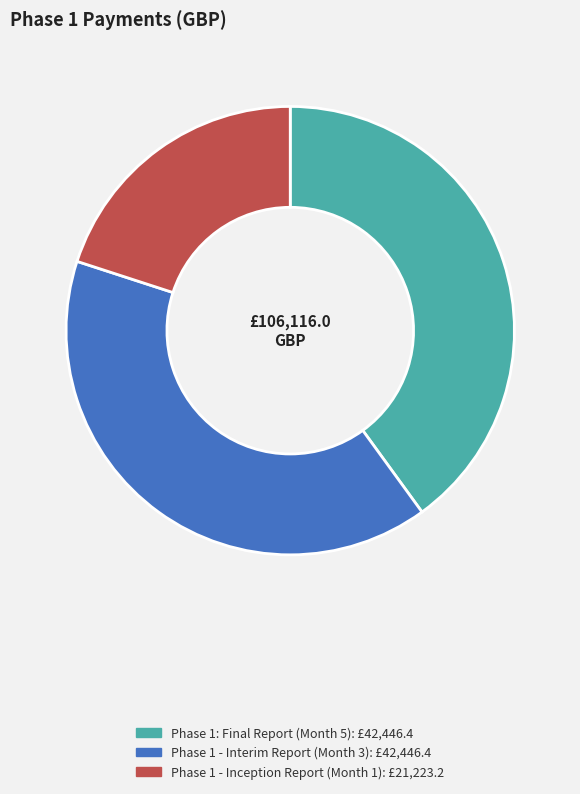

Do Phase 1 - Interim Report (Month 3) and Phase 1 - Inception Report (Month 1) together represent more than half of the pie?

Yes